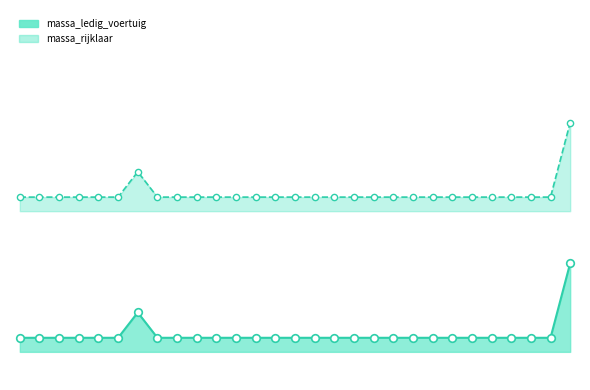

What is the change in value from 77XH74 to XK707H?

+53